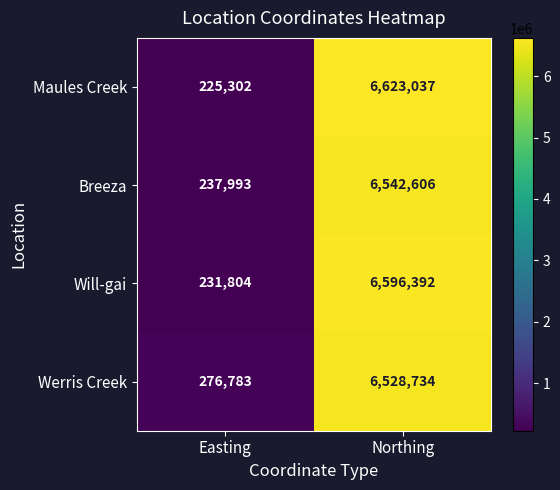

What is the difference between the maximum and minimum values in the Maules Creek series?

6397735